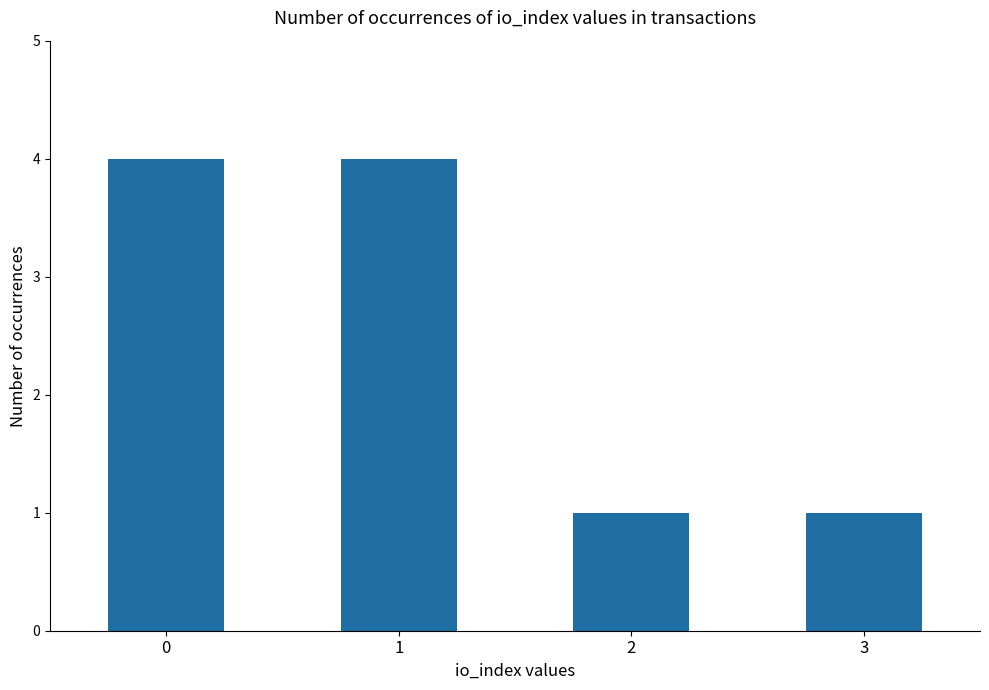

What is the change in value from 1 to 2?

-3